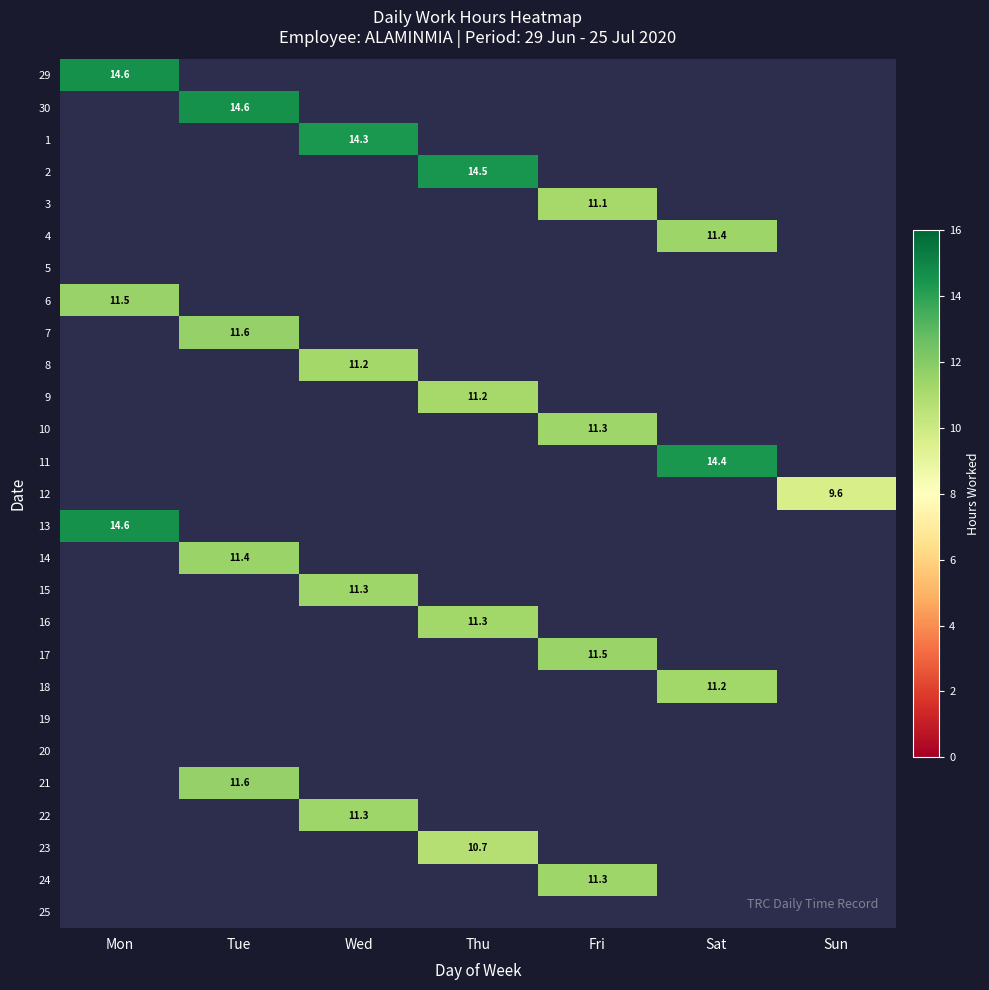

Count the number of data series in this chart.

27